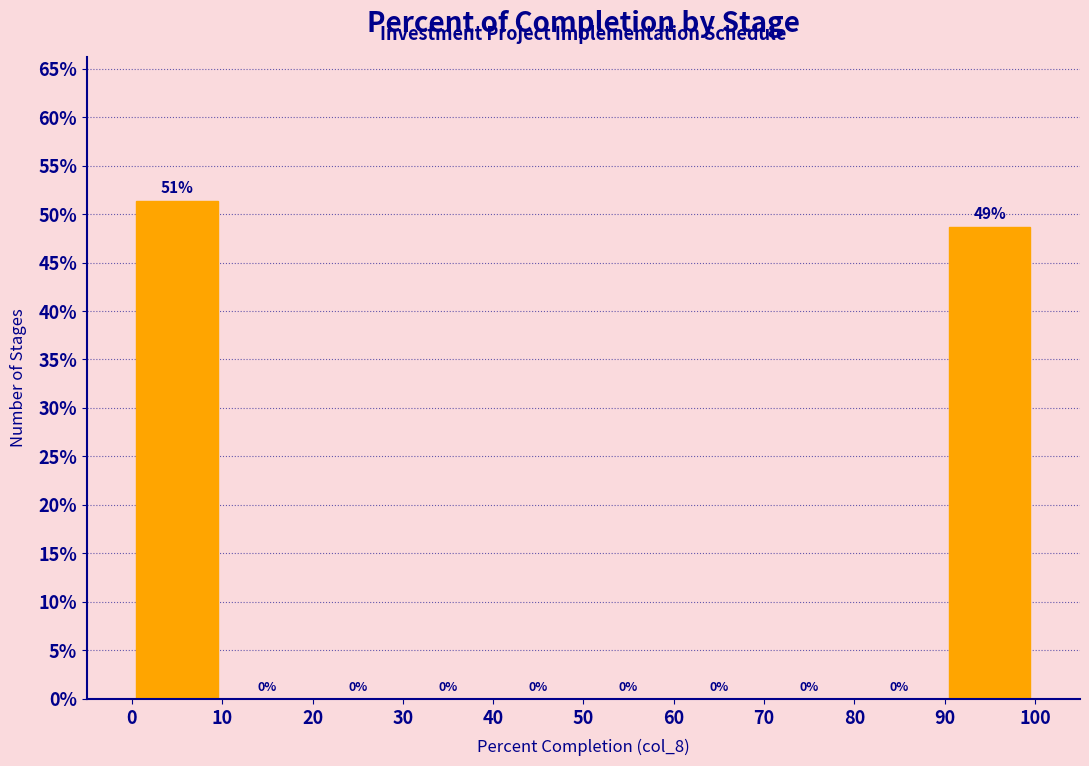

Over which range of the x-axis is the bar tallest?

0 to 10